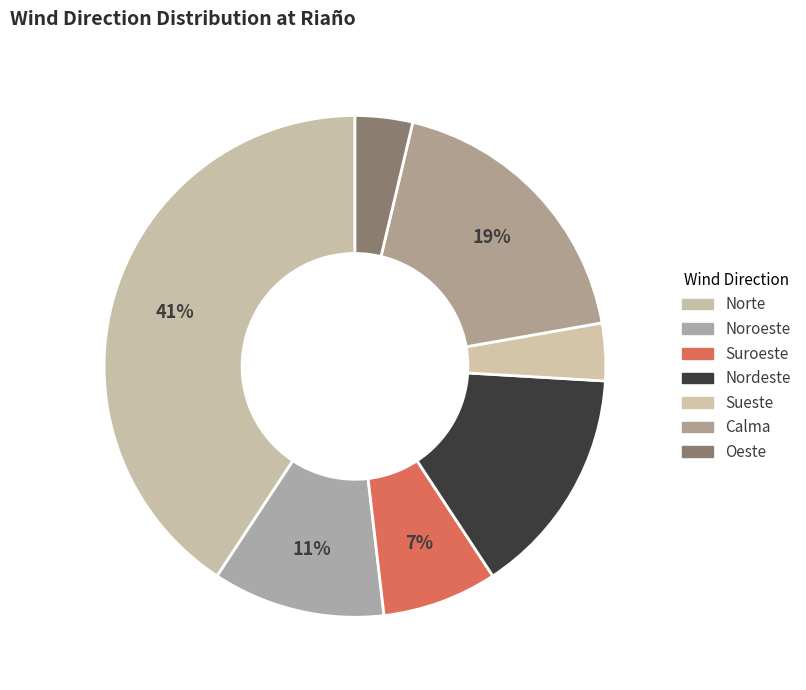

To the nearest percent, what is the average slice percentage?

14%